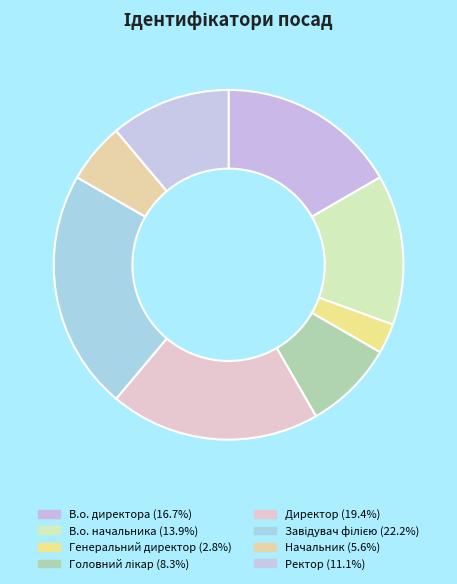

What percentage is NOT represented by Головний лікар?

91.7%